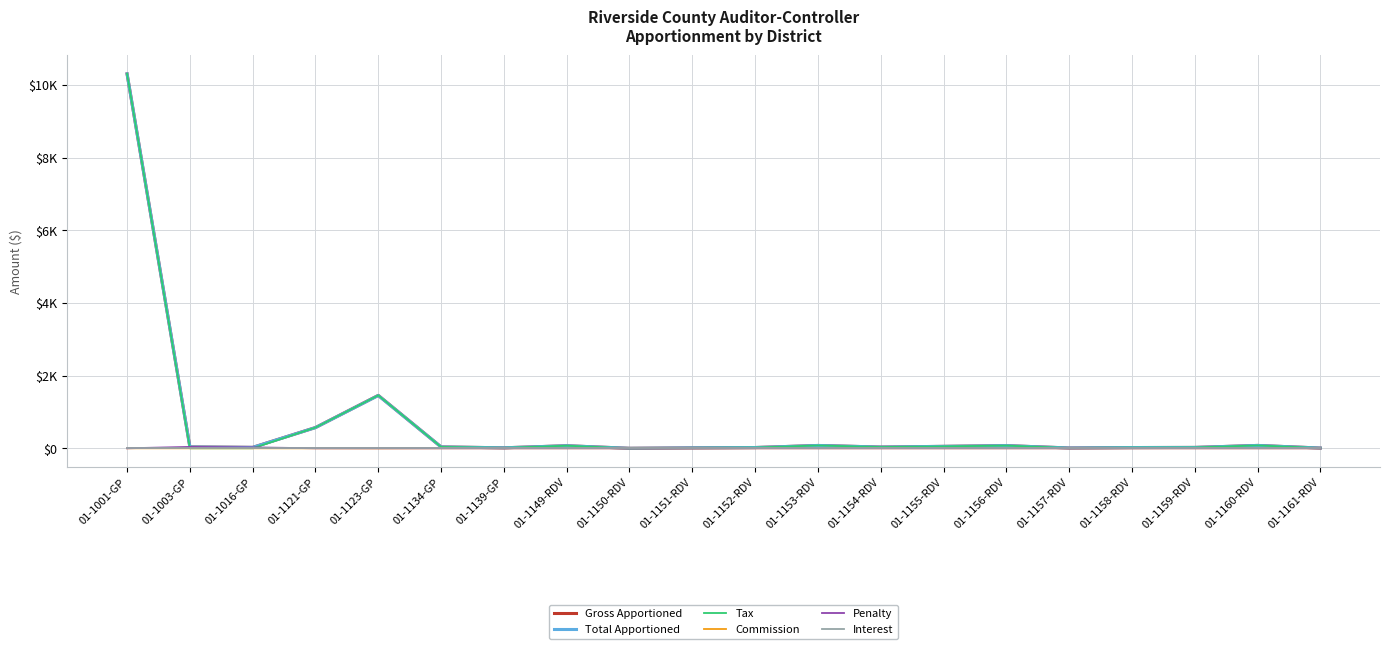

At how many categories does at least one series exceed 176?

3